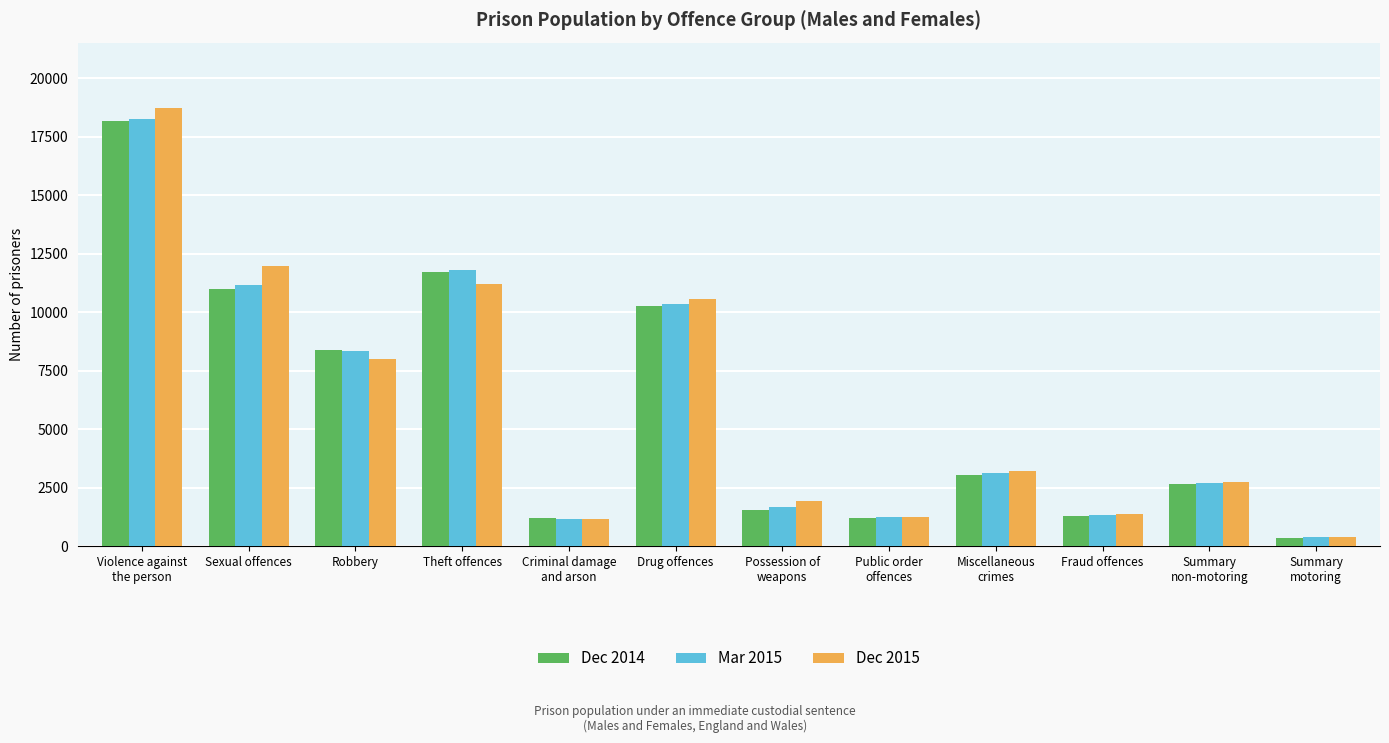

The value of Dec 2014 at Drug offences is 10276. True or false?

True